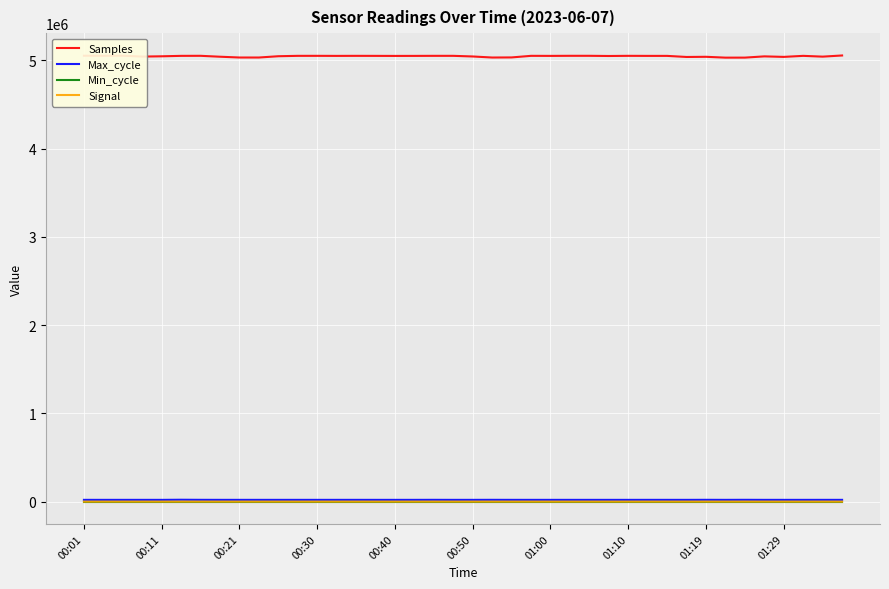

What is the minimum value for Min_cycle?

28